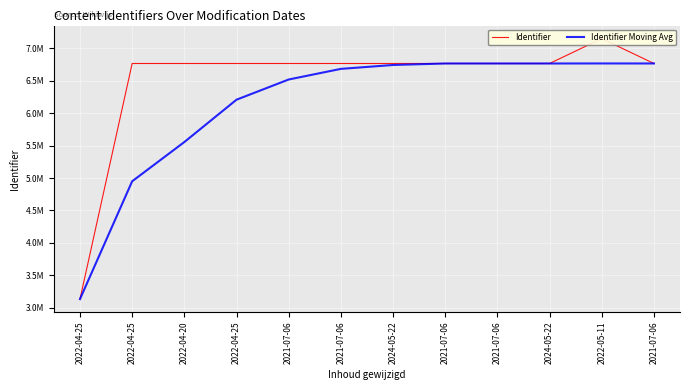

The value of Identifier Moving Avg at 2021-07-06 is 10315088. True or false?

False